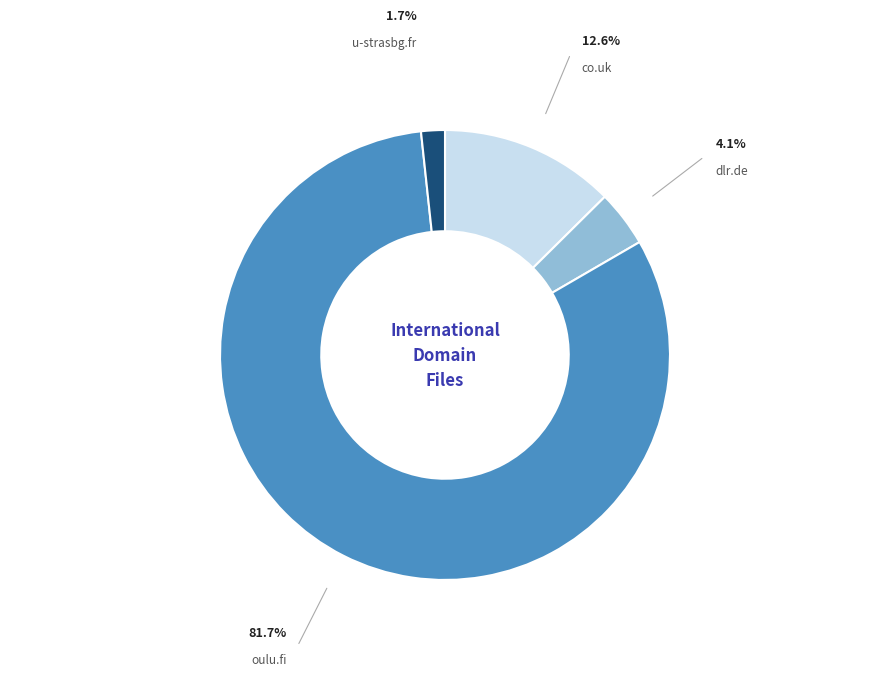

Count the number of slices in the pie.

4